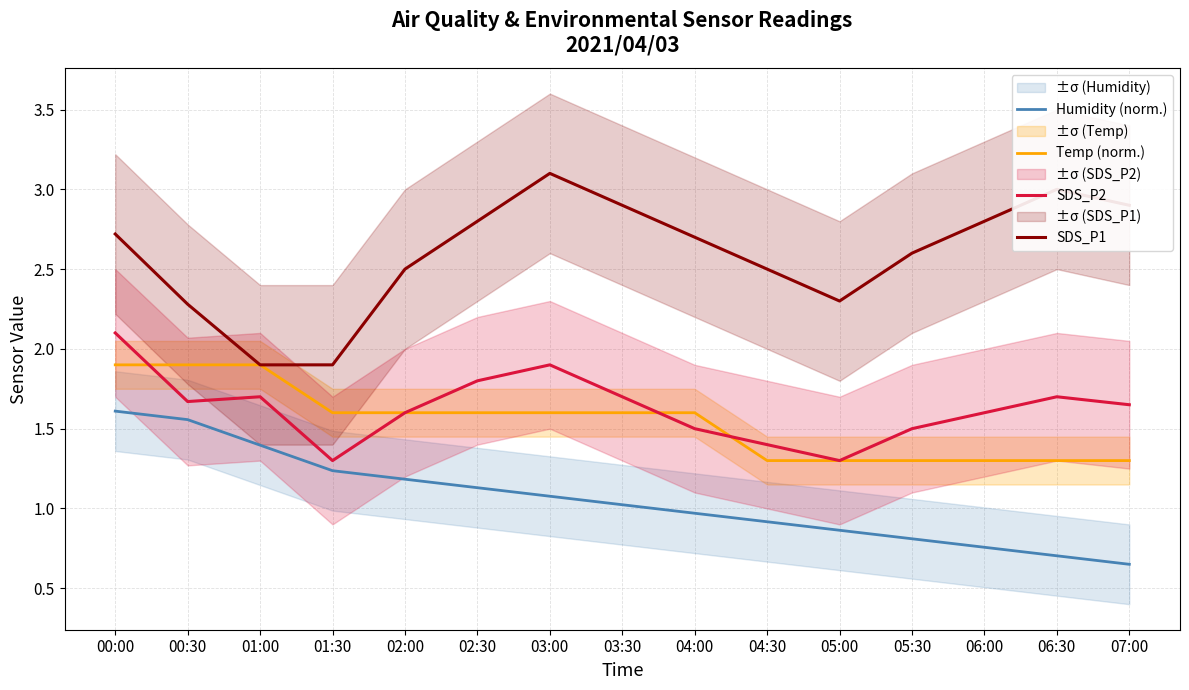

At which category is the sum across all series the highest?

00:00